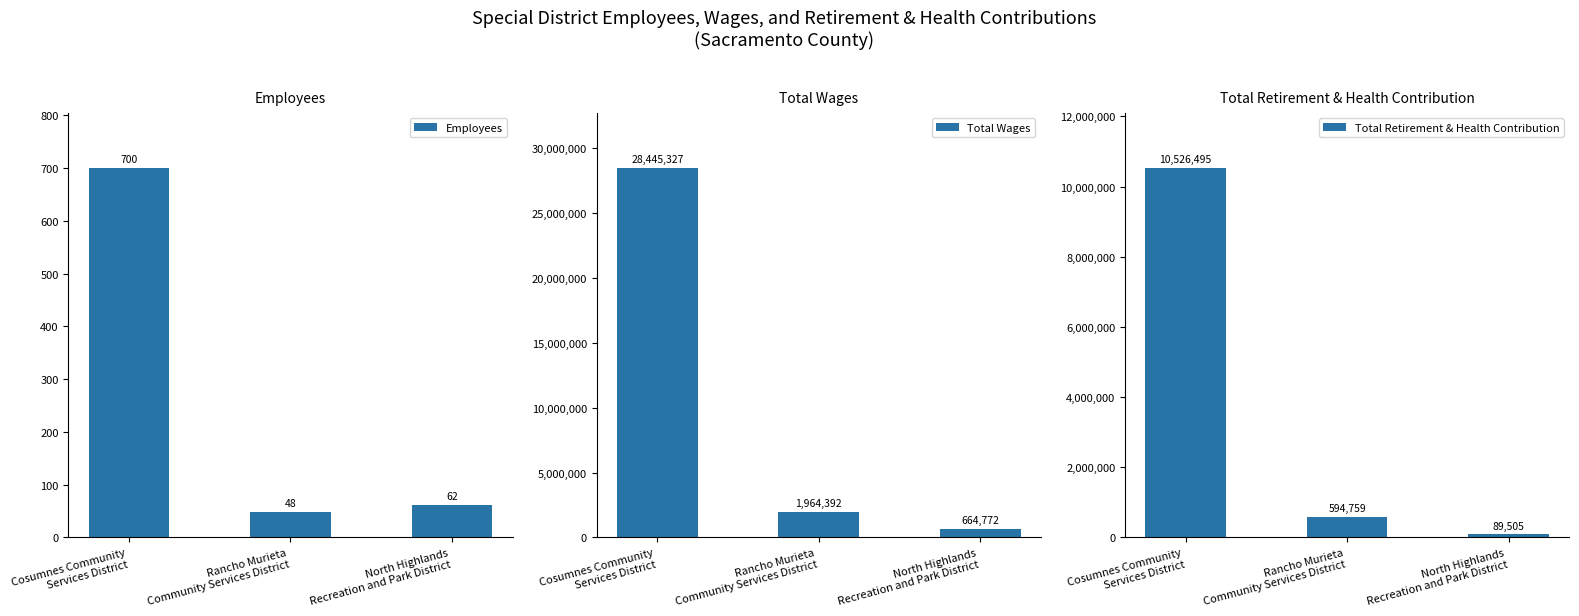

Which has a higher value, North Highlands
Recreation and Park District or Cosumnes Community
Services District?

Cosumnes Community
Services District